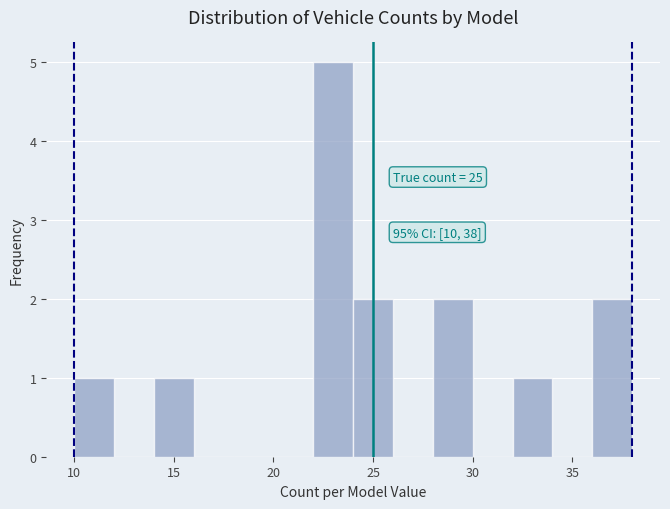

Which range on the x-axis has the tallest bar?

22 to 24